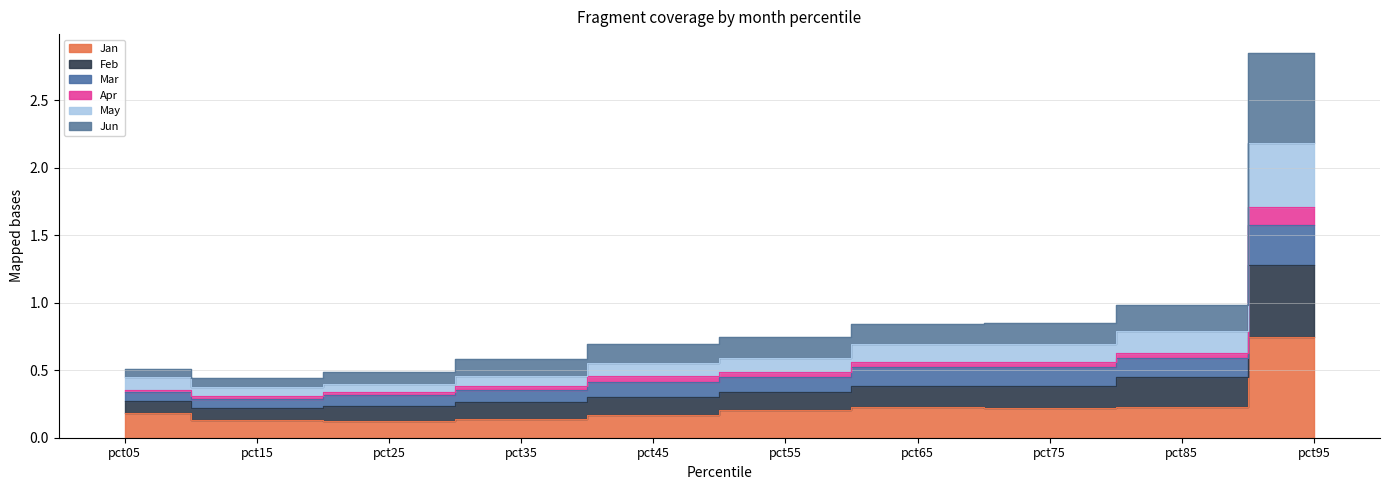

What is the difference between the highest and lowest values at pct25?

0.4